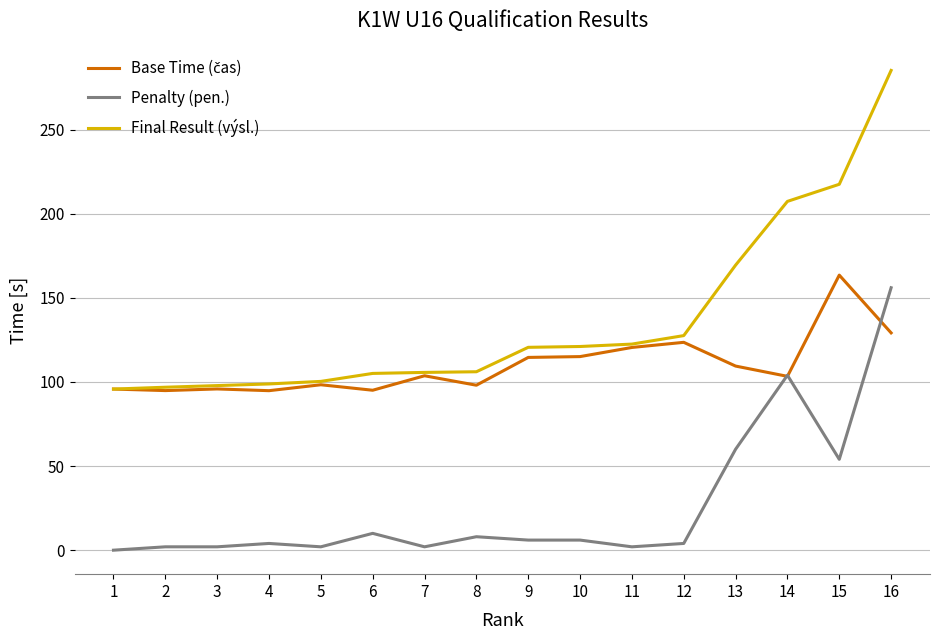

What is the difference between the Penalty (pen.) values at 1 and 2?

2.0